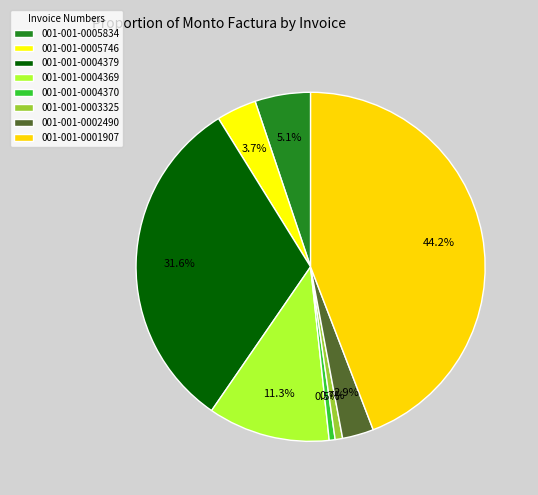

To the nearest percent, what is the difference between the largest and smallest slice percentages?

44%